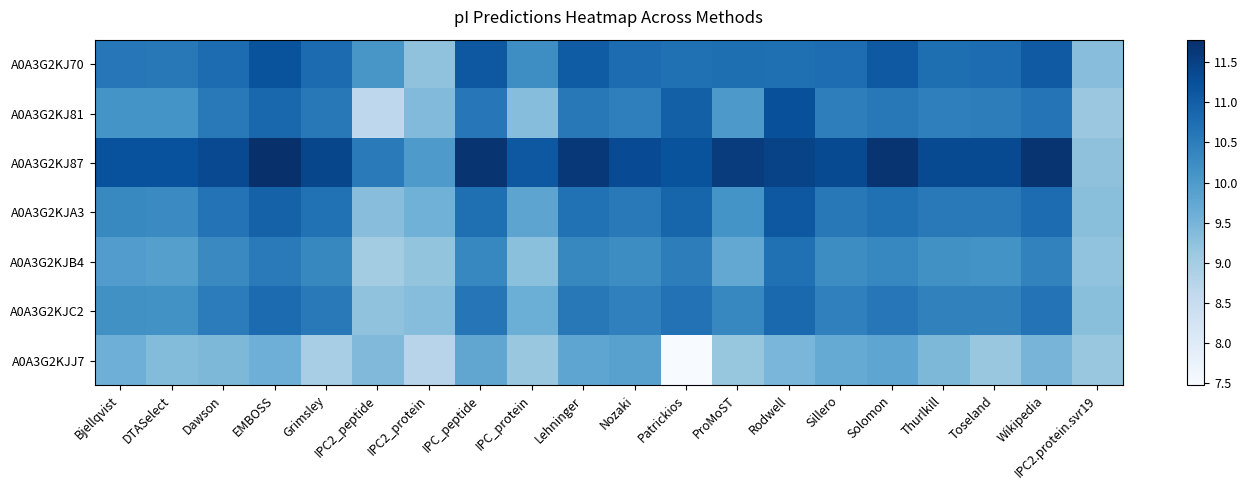

What is the total value across all series at Sillero?

73.5